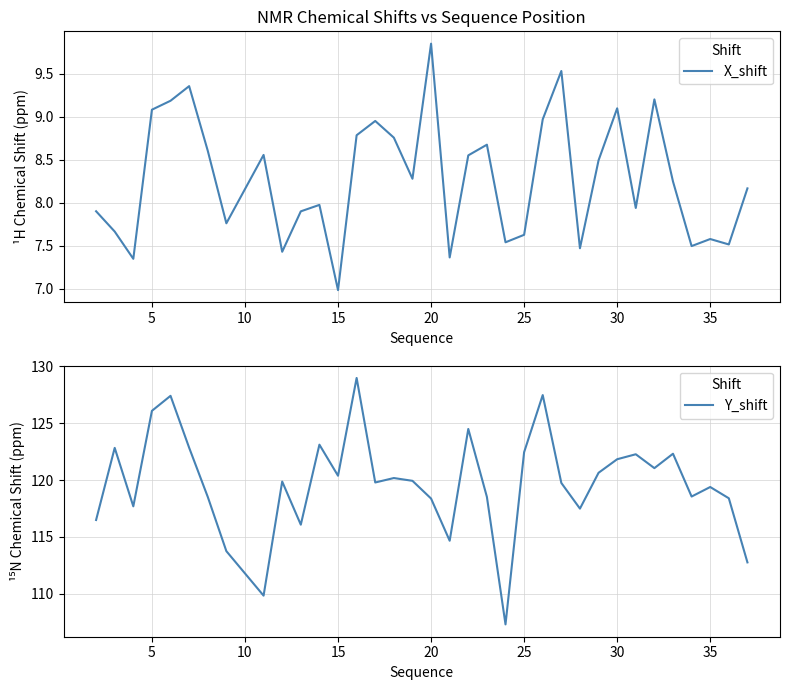

Is it true that X_shift equals 7.0 at 15?

True